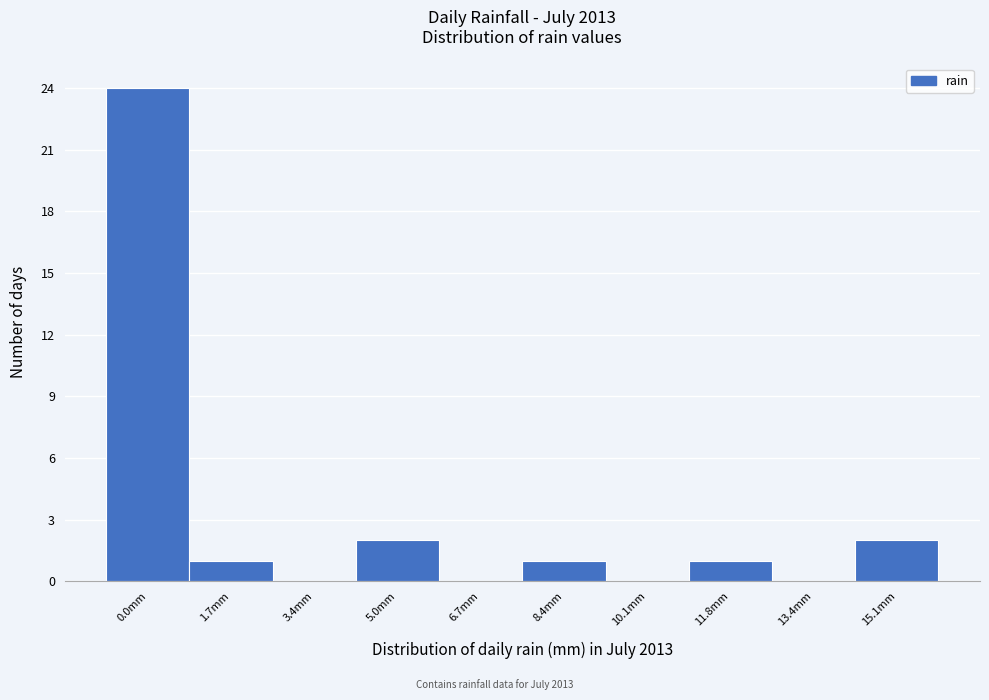

Reading left to right, extract all data points from this chart.

0.0mm=24	1.7mm=1	3.4mm=0	5.0mm=2	6.7mm=0	8.4mm=1	10.1mm=0	11.8mm=1	13.4mm=0	15.1mm=2